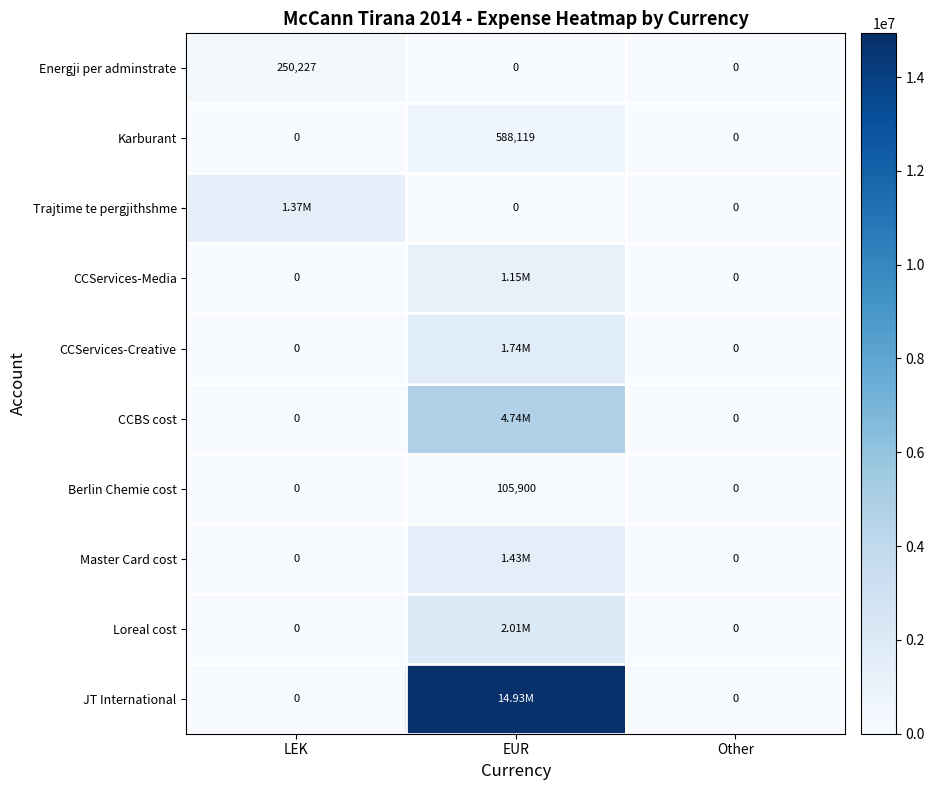

Which series has the widest spread of values?

JT International